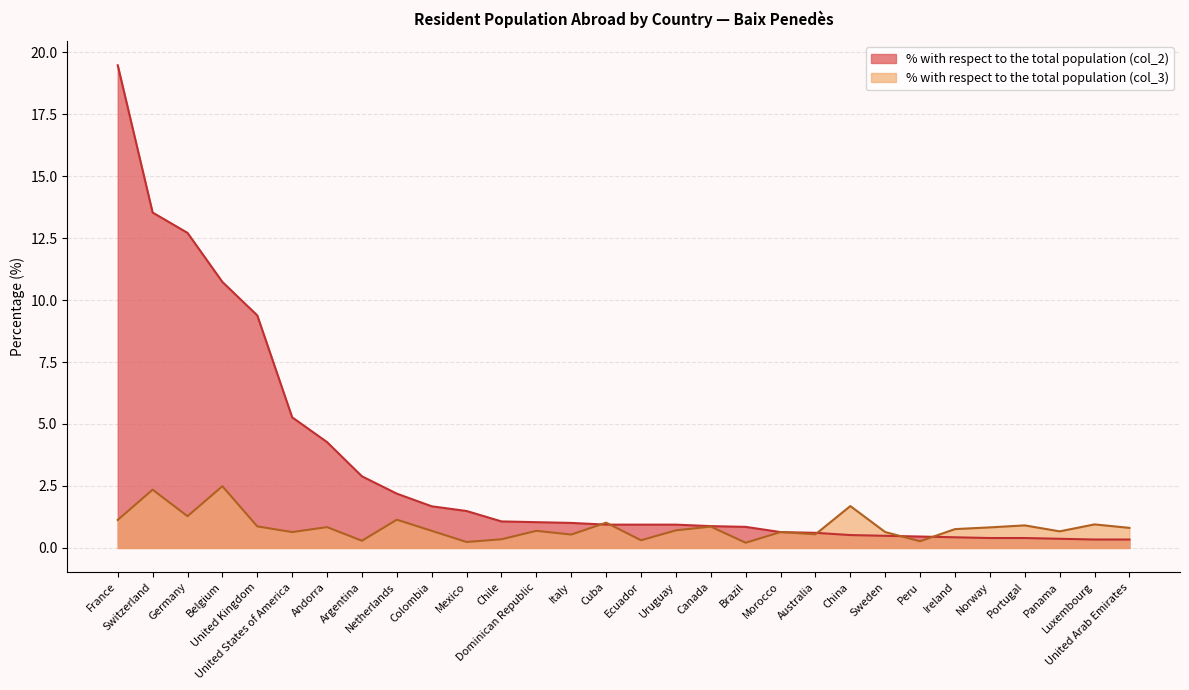

Where is % with respect to the total population (col_3) nearest to the value 1?

Cuba